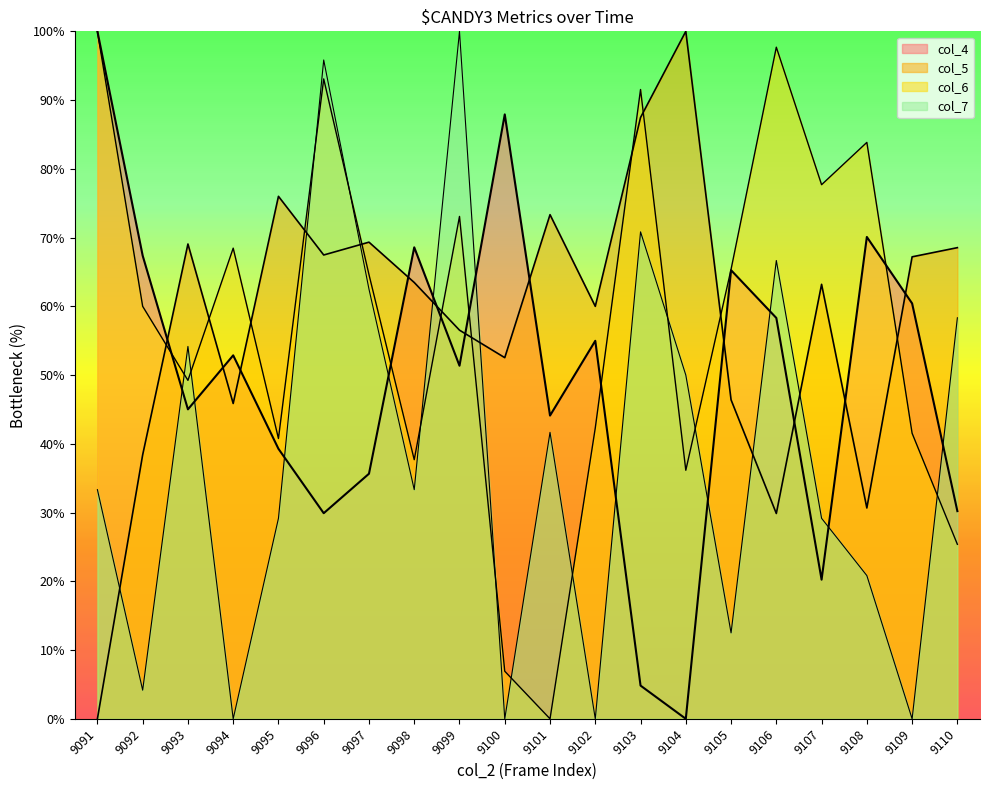

How many times do col_5 and col_6 cross each other?

11